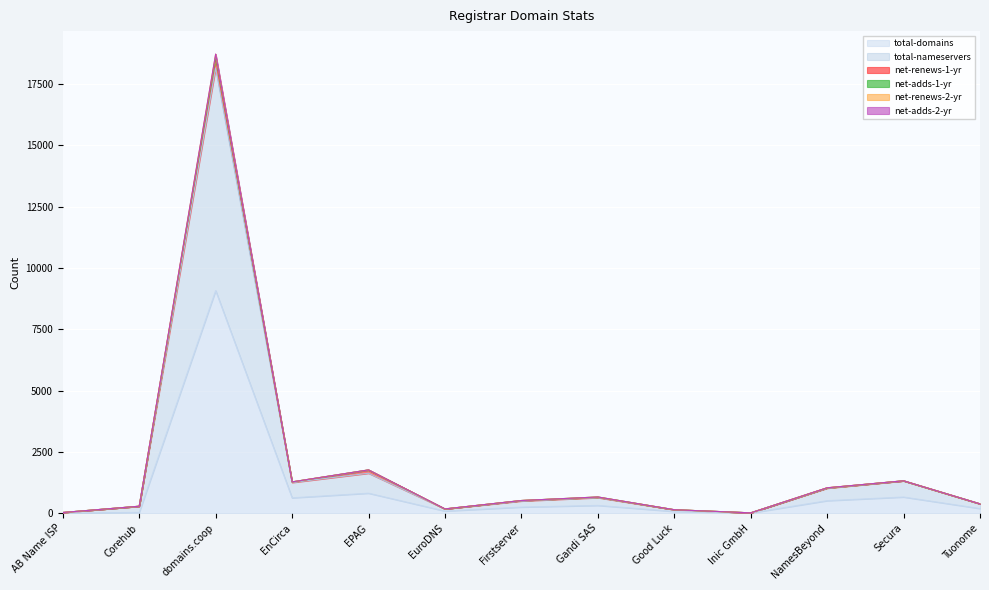

At which category does total-nameservers reach its first local valley?

EnCirca